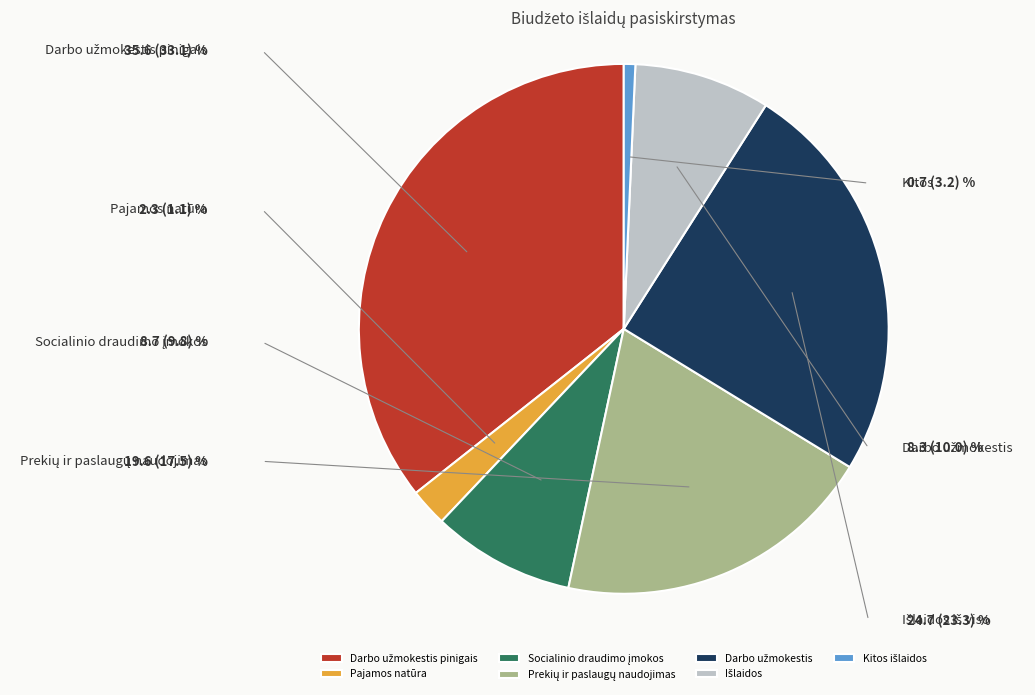

What percentage is the Darbo užmokestis slice, to the nearest percent?

25%